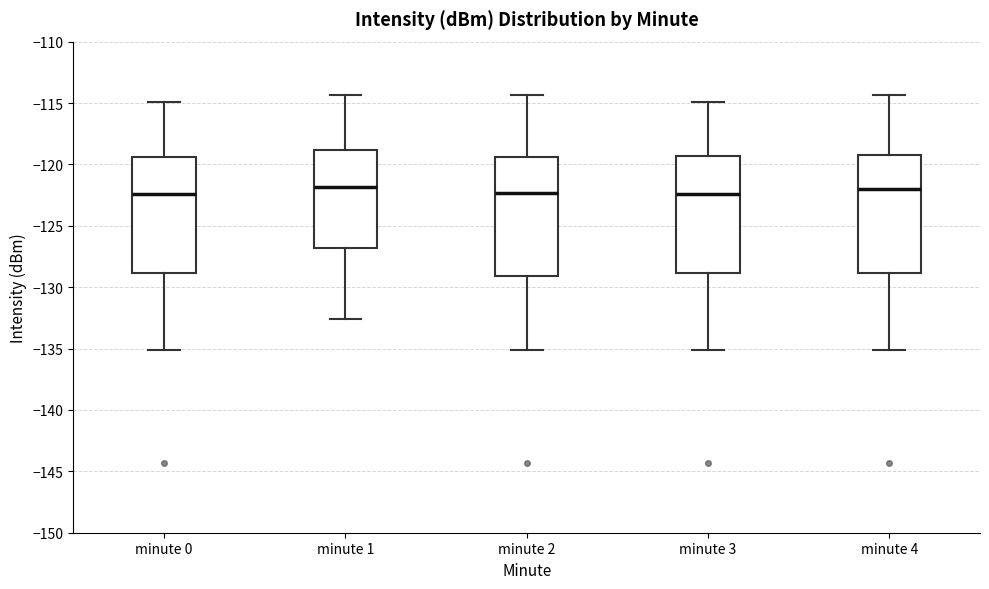

Reading left to right, read every box against the y-axis: the position of its median line, the range the box covers, and the ends of its whiskers. The values are not printed on the chart, so give them approximately, as read against the axis.

minute 0: median -122.5, box -129.0 to -119.5, whiskers -135.0 to -115.0
minute 1: median -122.0, box -127.0 to -119.0, whiskers -132.5 to -114.5
minute 2: median -122.5, box -129.0 to -119.5, whiskers -135.0 to -114.5
minute 3: median -122.5, box -129.0 to -119.5, whiskers -135.0 to -115.0
minute 4: median -122.0, box -129.0 to -119.0, whiskers -135.0 to -114.5